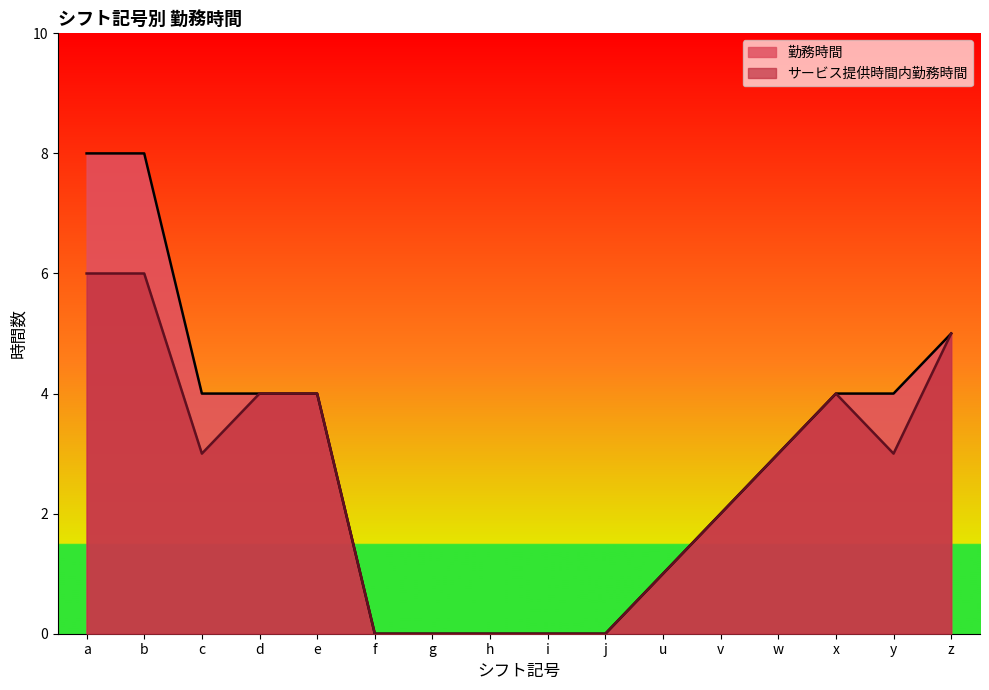

What is the difference between the サービス提供時間内勤務時間 values at g and u?

1